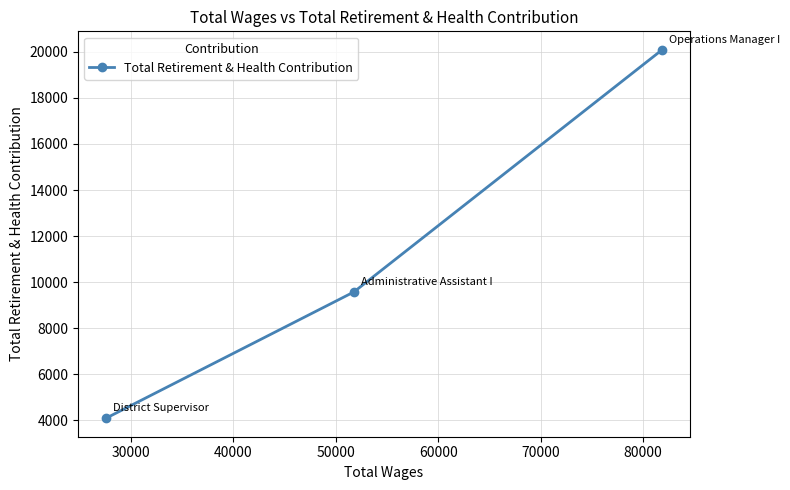

What is the sum of all values?

33747